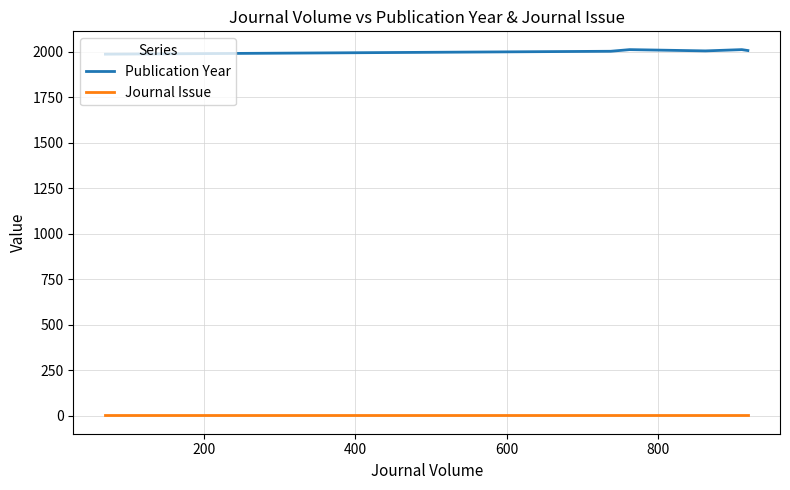

What is the greatest value displayed?

2011